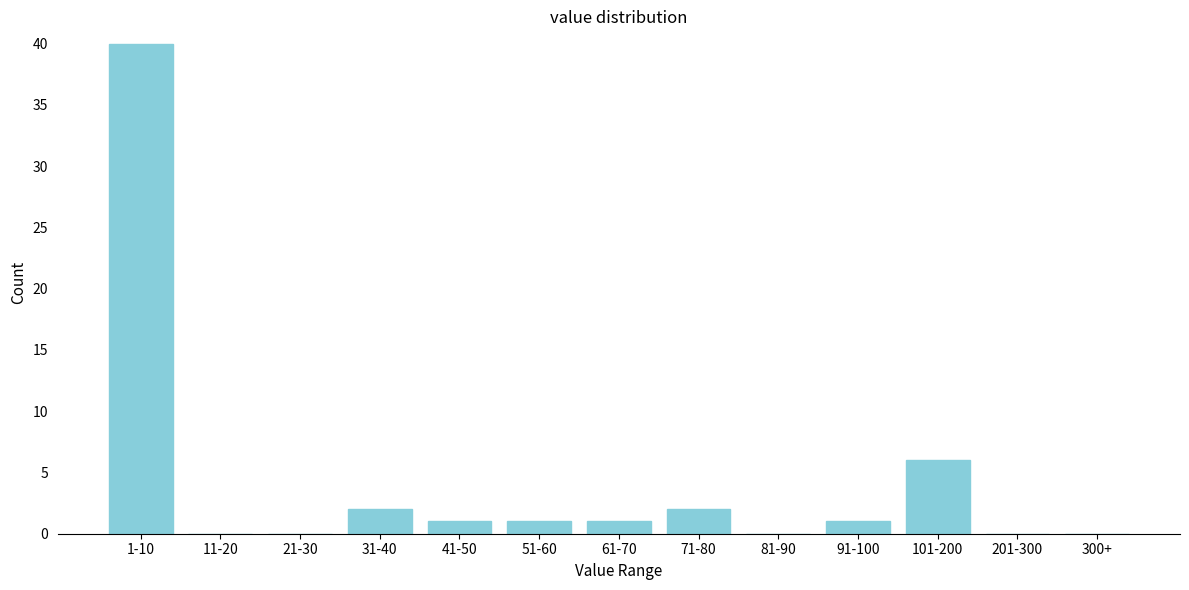

Reading right to left, list all the values displayed in this chart.

300+=0	201-300=0	101-200=6	91-100=1	81-90=0	71-80=2	61-70=1	51-60=1	41-50=1	31-40=2	21-30=0	11-20=0	1-10=40